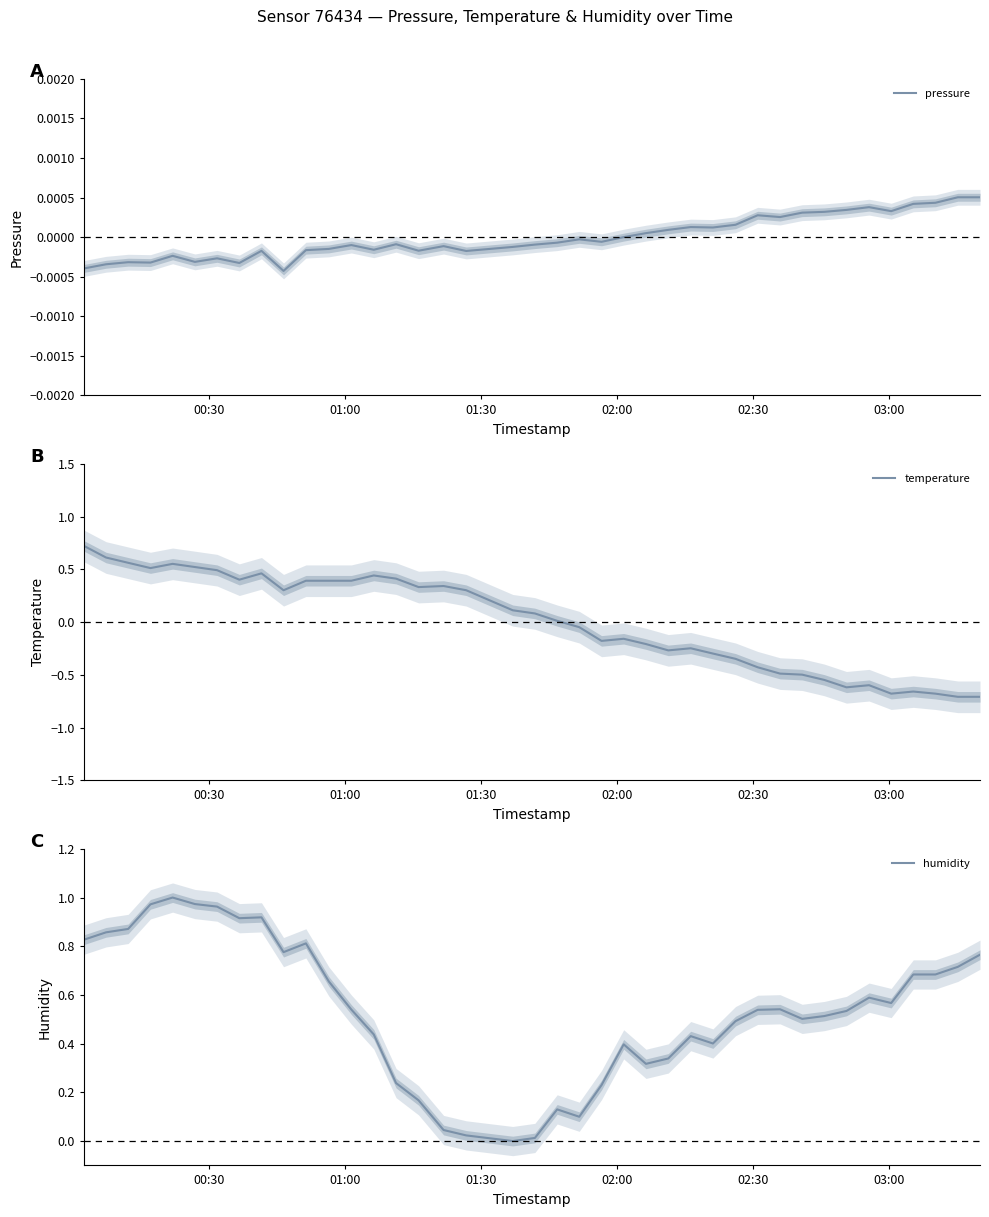

Reading left to right, transcribe all the data shown in this chart.

pressure: -0.0	-0.0	-0.0	-0.0	-0.0	-0.0	-0.0	-0.0	-0.0	-0.0	-0.0	-0.0	-0.0	-0.0	-0.0	-0.0	-0.0	-0.0	-0.0	-0.0	-0.0	-0.0	-0.0	-0.0	0.0	0.0	0.0	0.0	0.0	0.0	0.0	0.0	0.0	0.0	0.0	0.0	0.0	0.0	0.0	0.0
temperature: 0.7	0.6	0.6	0.5	0.6	0.5	0.5	0.4	0.5	0.3	0.4	0.4	0.4	0.4	0.4	0.3	0.3	0.3	0.1	0.1	0.0	-0.0	-0.2	-0.2	-0.2	-0.3	-0.2	-0.3	-0.3	-0.4	-0.5	-0.5	-0.5	-0.6	-0.6	-0.7	-0.7	-0.7	-0.7	-0.7
humidity: 0.8	0.9	0.9	1.0	1.0	1.0	1.0	0.9	0.9	0.8	0.8	0.7	0.5	0.4	0.2	0.2	0.0	0.0	0.0	0.0	0.1	0.1	0.2	0.4	0.3	0.3	0.4	0.4	0.5	0.5	0.5	0.5	0.5	0.5	0.6	0.6	0.7	0.7	0.7	0.8